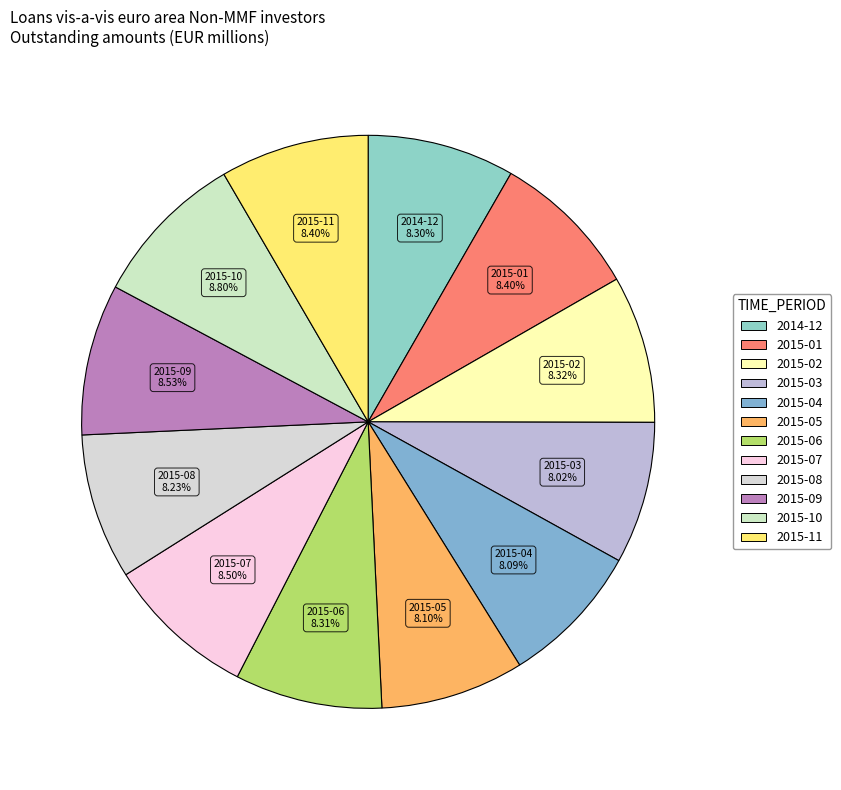

How many segments does this pie chart have?

12